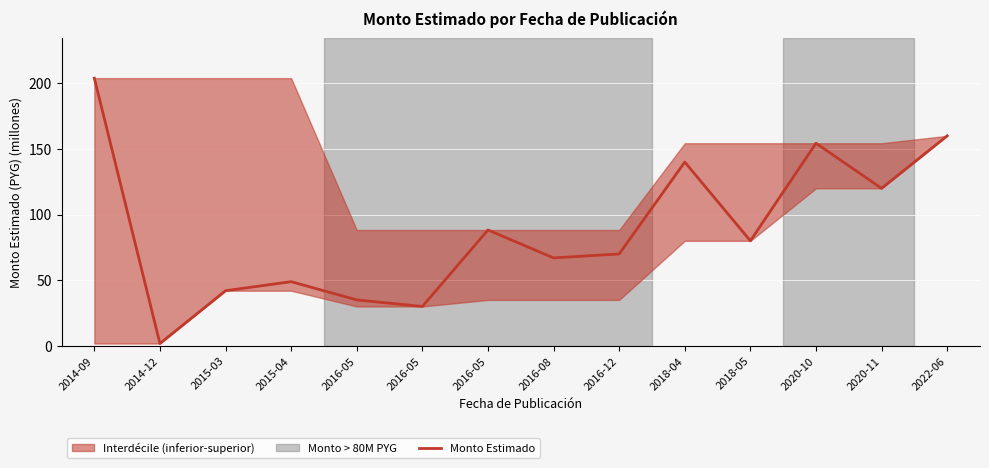

Where is the first local minimum?

2014-12